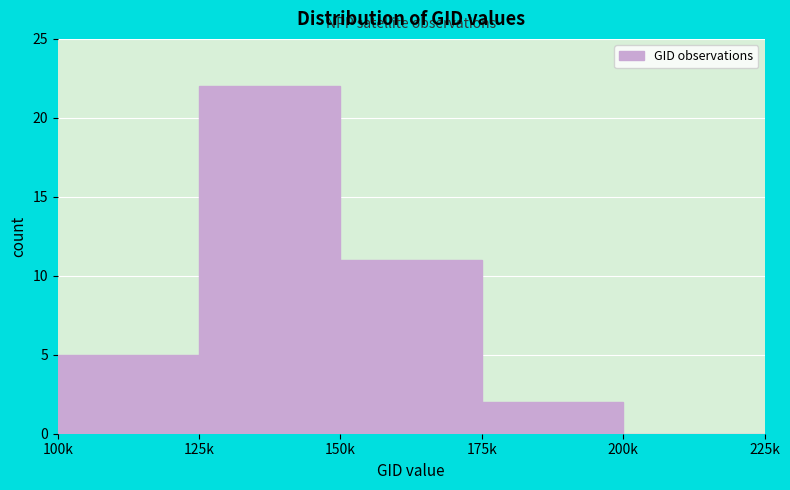

Reading left to right, list all the values displayed in this chart.

100k=5	125k=22	150k=11	175k=2	200k=0